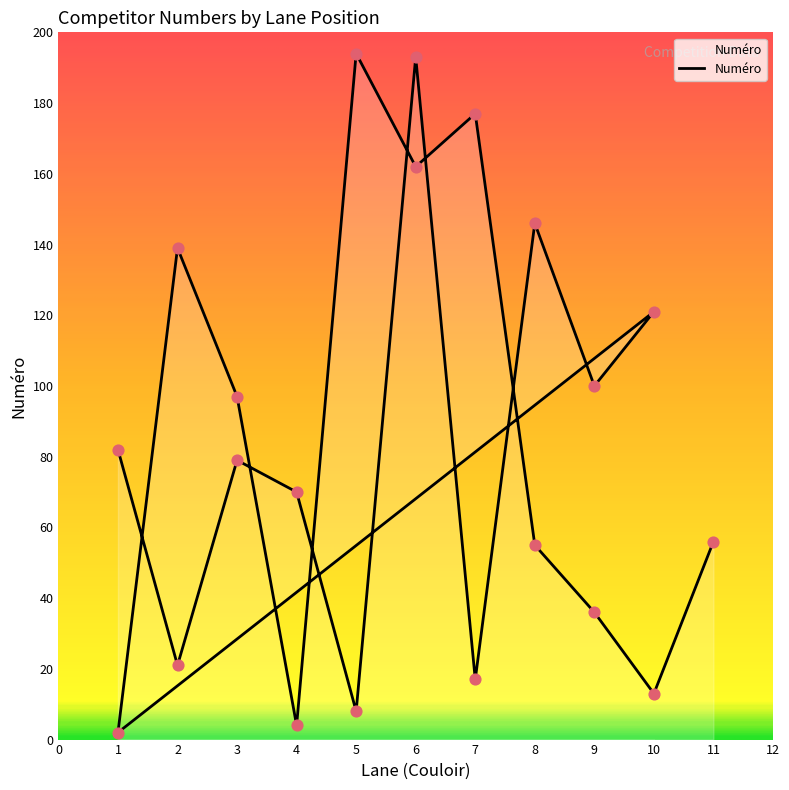

What is the change in value from 5 to 4?

-4